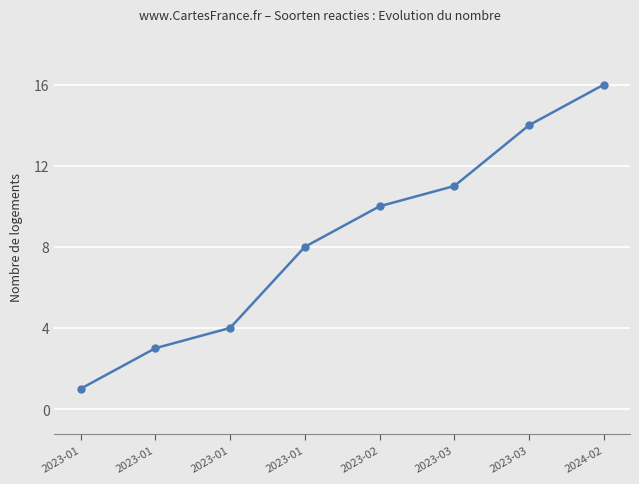

How many lines are shown in the chart?

1